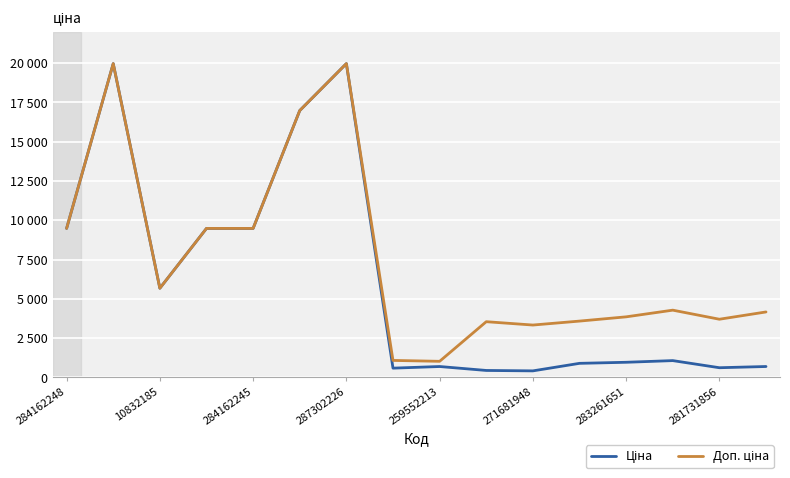

What is the average value of the Ціна series?

6087.7